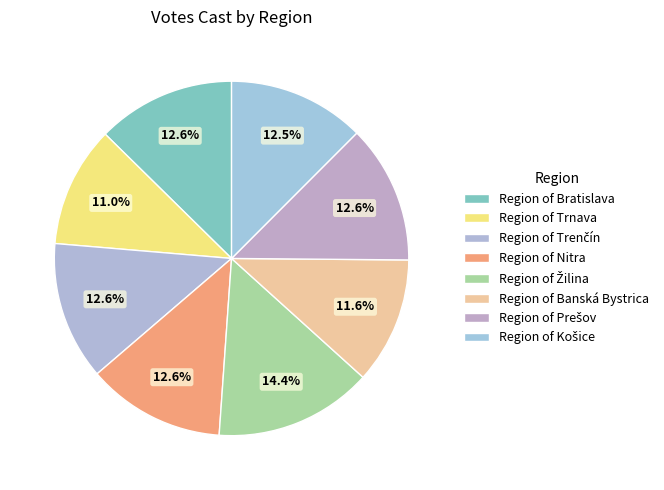

True or false: Region of Košice accounts for 1% of the total.

False